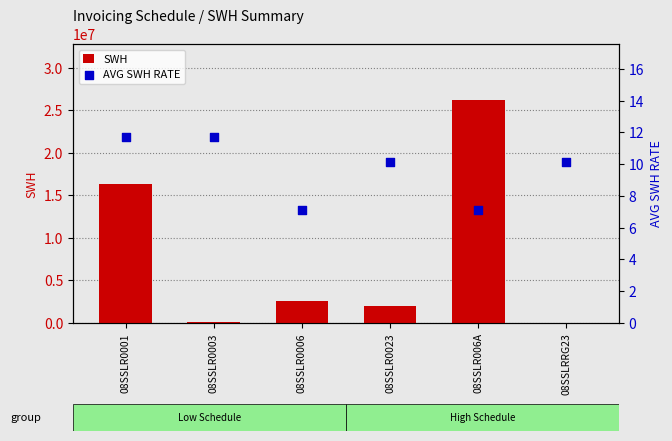

Is the value of SWH at 08SSLR0006 greater than the value of AVG SWH RATE at 08SSLR0001?

Yes